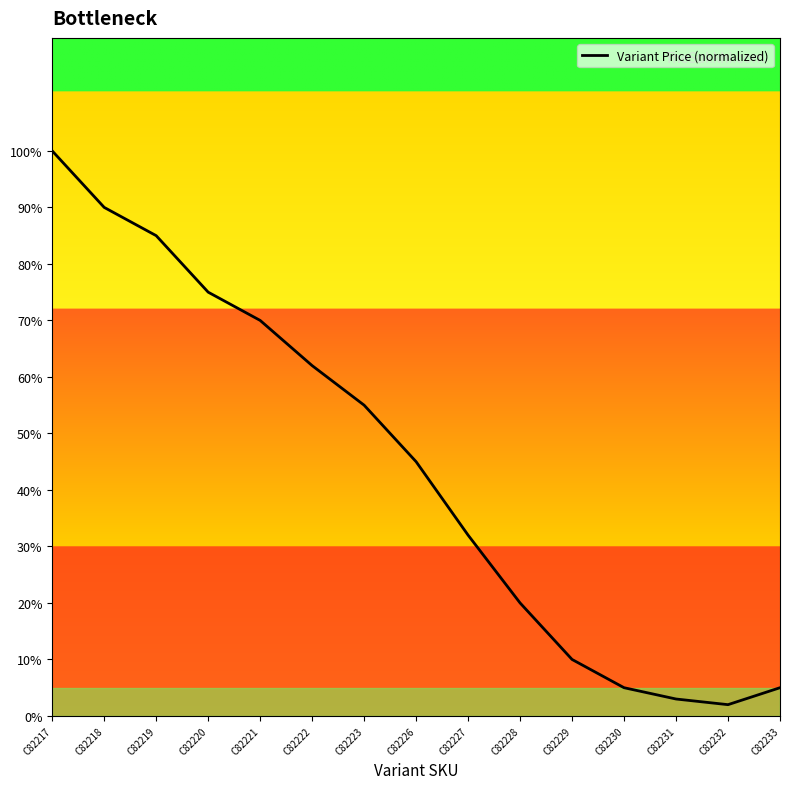

How many data points are less than 45?

7